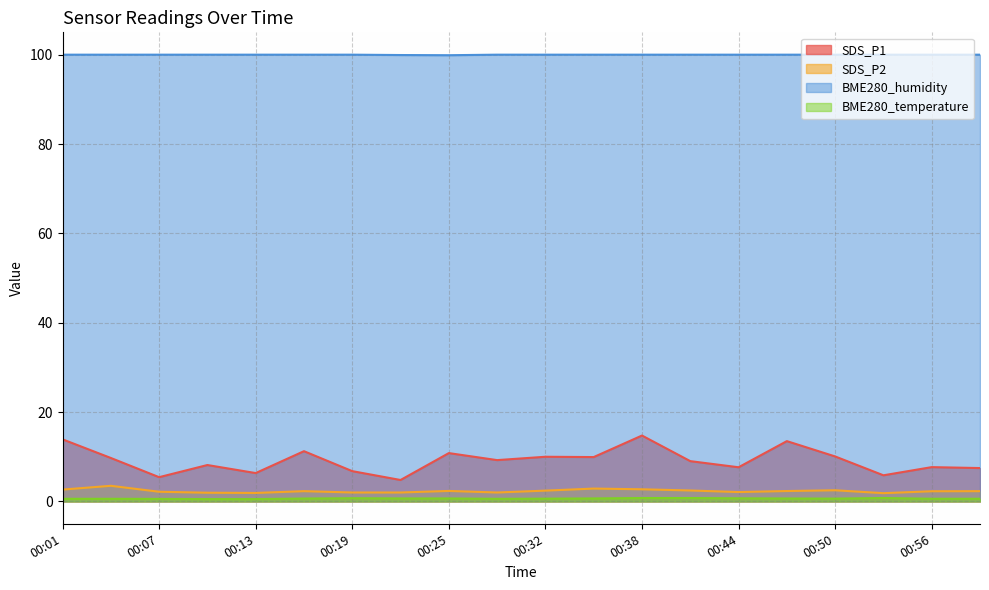

What value does the SDS_P2 series have at 00:25?

2.4